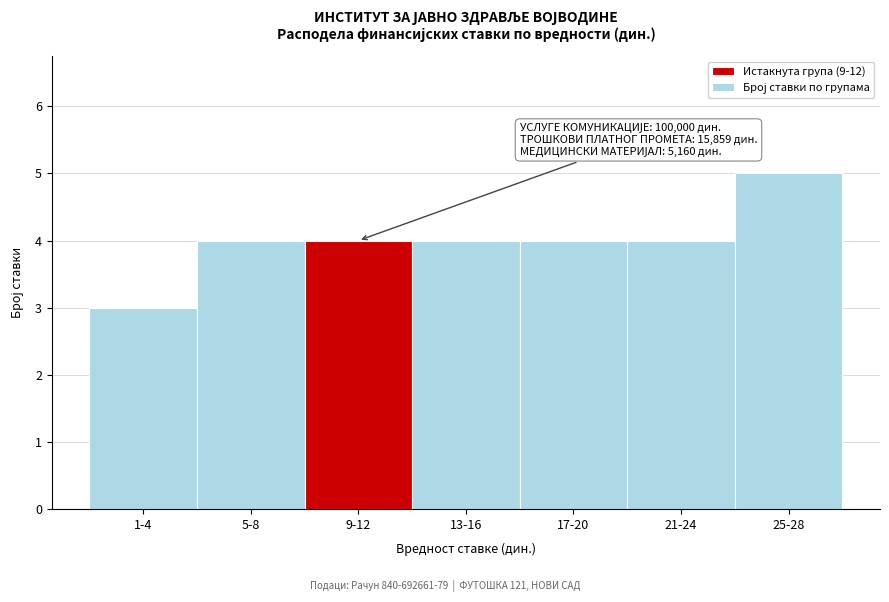

Reading left to right, transcribe all the data shown in this chart.

3	4	4	4	4	4	5